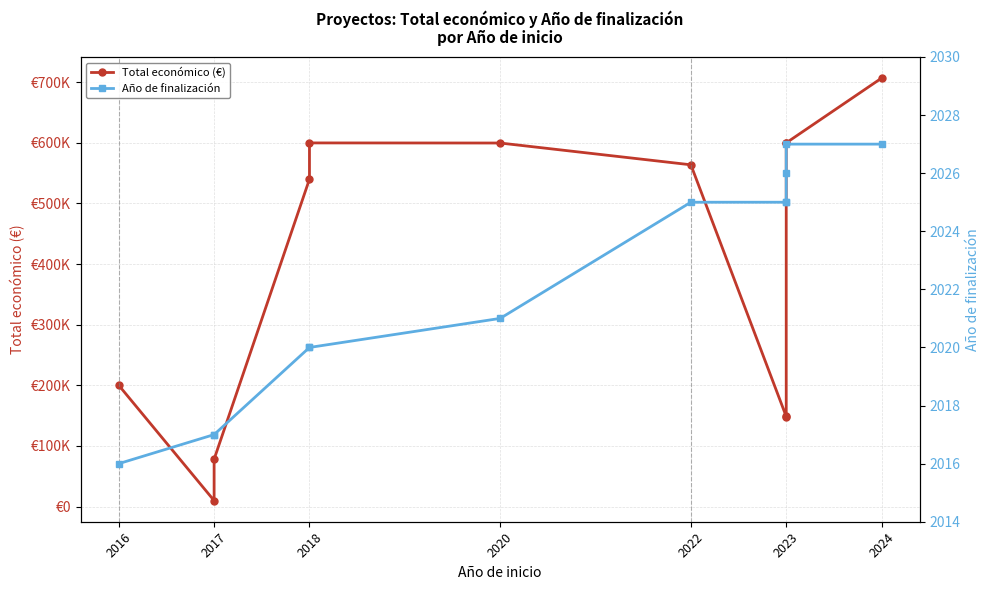

What is the difference between the maximum and minimum values in the Año de finalización series?

11